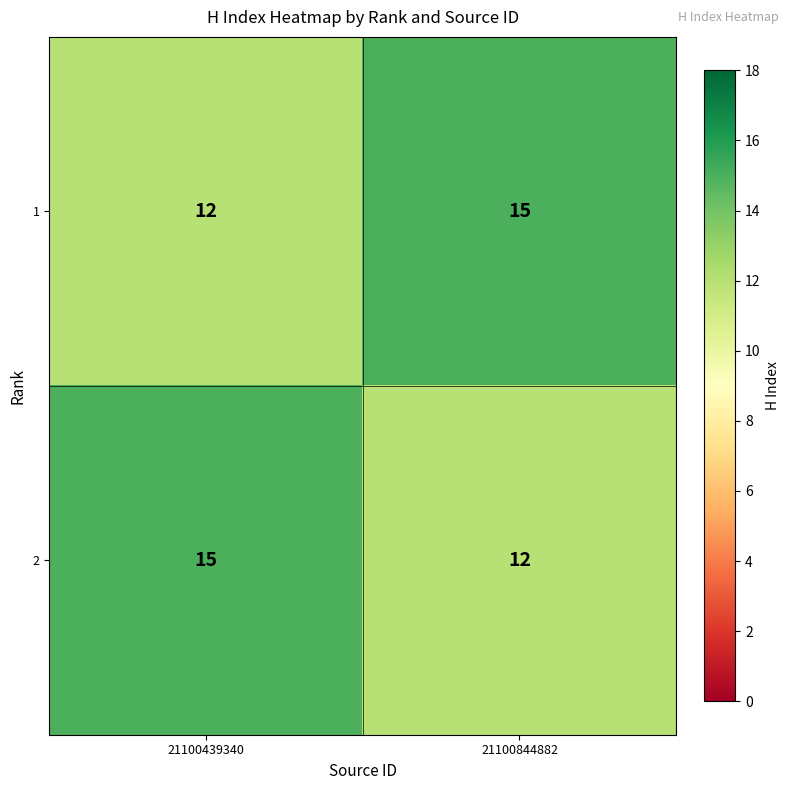

At which label does 2 reach its peak?

21100439340